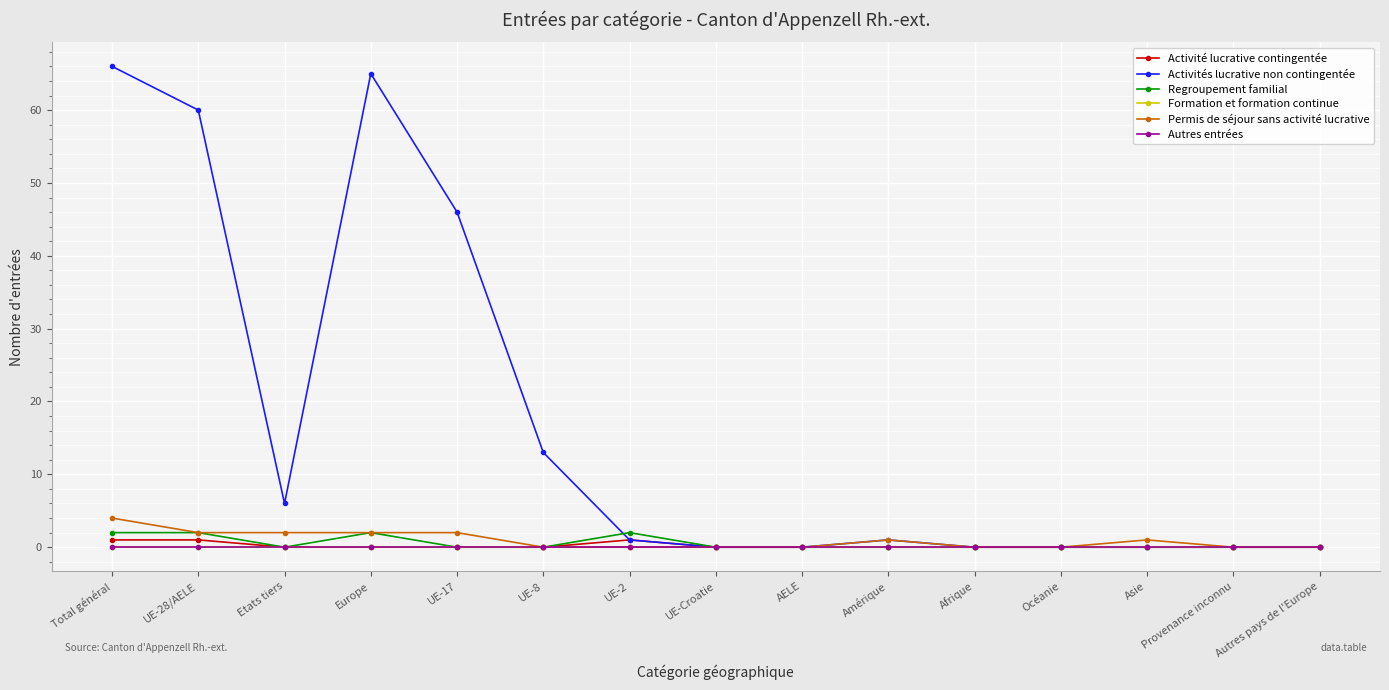

Reading left to right, what are all the values shown in this chart?

Activité lucrative contingentée: Total général=1	UE-28/AELE=1	Etats tiers=0	Europe=0	UE-17=0	UE-8=0	UE-2=1	UE-Croatie=0	AELE=0	Amérique=0	Afrique=0	Océanie=0	Asie=0	Provenance inconnu=0	Autres pays de l'Europe=0
Activités lucrative non contingentée: Total général=66	UE-28/AELE=60	Etats tiers=6	Europe=65	UE-17=46	UE-8=13	UE-2=1	UE-Croatie=0	AELE=0	Amérique=1	Afrique=0	Océanie=0	Asie=0	Provenance inconnu=0	Autres pays de l'Europe=0
Regroupement familial: Total général=2	UE-28/AELE=2	Etats tiers=0	Europe=2	UE-17=0	UE-8=0	UE-2=2	UE-Croatie=0	AELE=0	Amérique=0	Afrique=0	Océanie=0	Asie=0	Provenance inconnu=0	Autres pays de l'Europe=0
Formation et formation continue: Total général=0	UE-28/AELE=0	Etats tiers=0	Europe=0	UE-17=0	UE-8=0	UE-2=0	UE-Croatie=0	AELE=0	Amérique=0	Afrique=0	Océanie=0	Asie=0	Provenance inconnu=0	Autres pays de l'Europe=0
Permis de séjour sans activité lucrative: Total général=4	UE-28/AELE=2	Etats tiers=2	Europe=2	UE-17=2	UE-8=0	UE-2=0	UE-Croatie=0	AELE=0	Amérique=1	Afrique=0	Océanie=0	Asie=1	Provenance inconnu=0	Autres pays de l'Europe=0
Autres entrées: Total général=0	UE-28/AELE=0	Etats tiers=0	Europe=0	UE-17=0	UE-8=0	UE-2=0	UE-Croatie=0	AELE=0	Amérique=0	Afrique=0	Océanie=0	Asie=0	Provenance inconnu=0	Autres pays de l'Europe=0